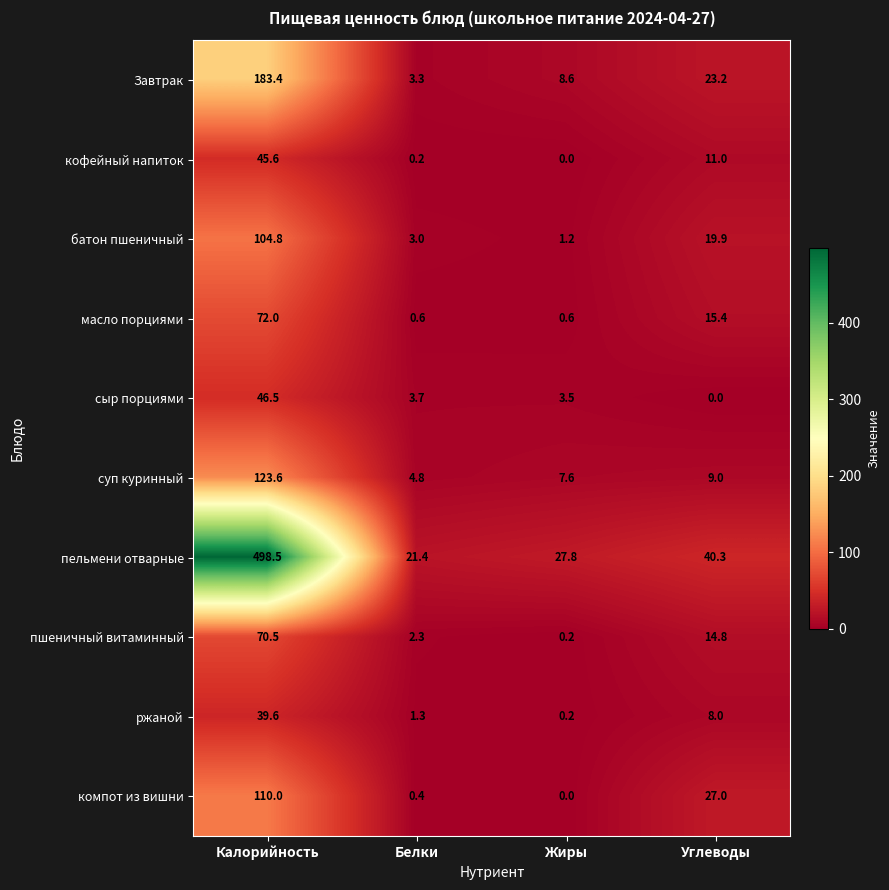

Which series has the largest range (max minus min)?

пельмени отварные